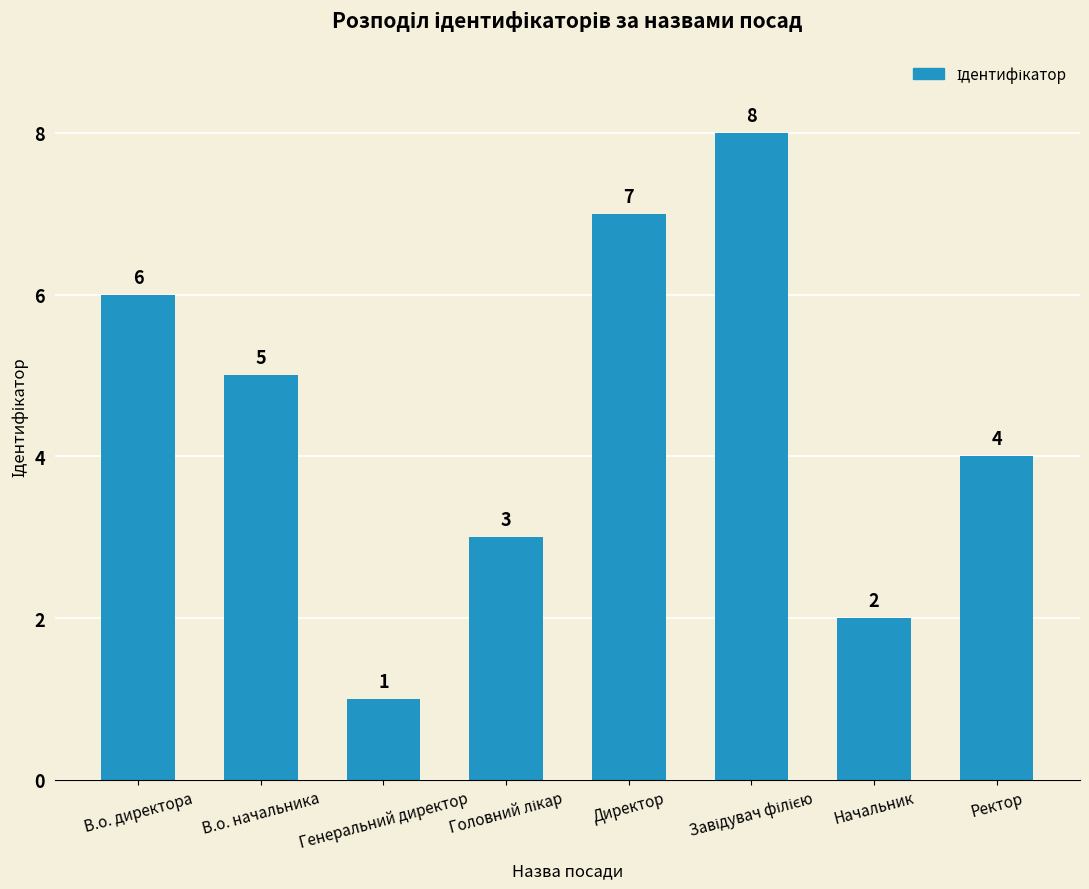

Reading right to left, list all the values displayed in this chart.

4	2	8	7	3	1	5	6